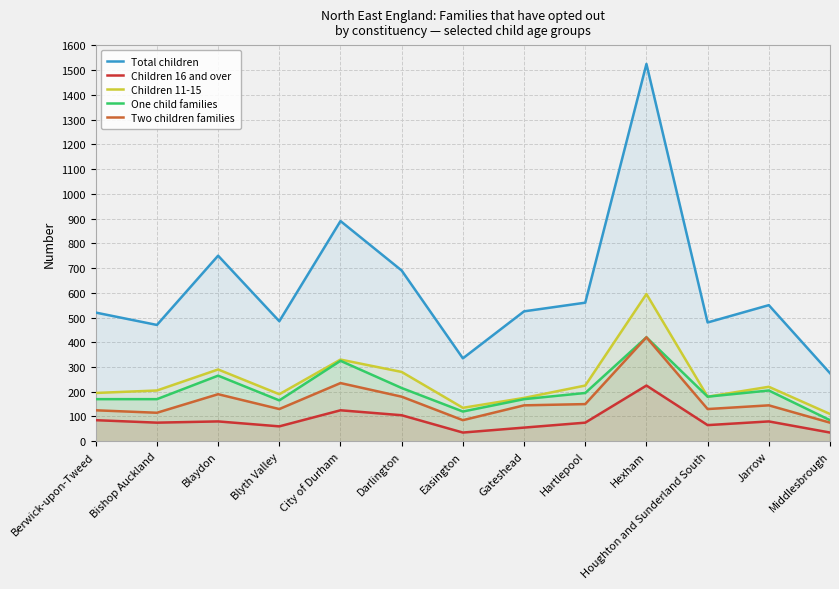

What is the smallest value displayed?

35